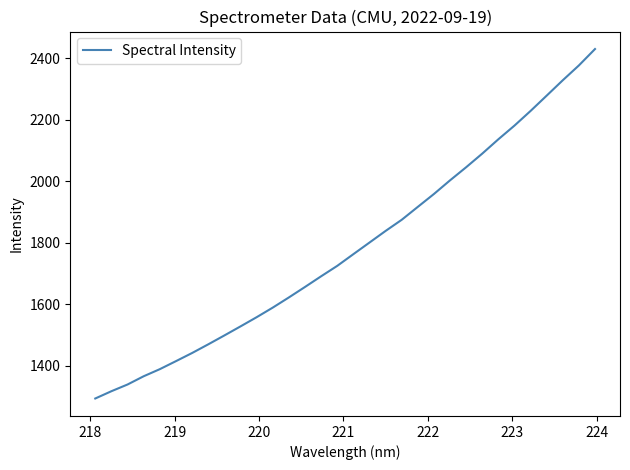

What is the maximum value shown in the chart?

2430.2